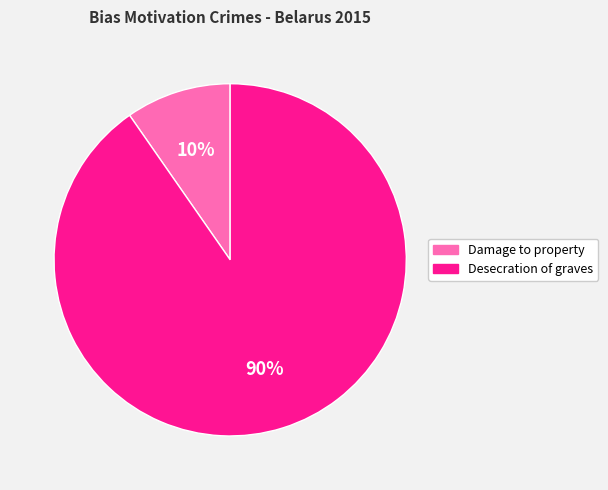

Count the number of slices in the pie.

2